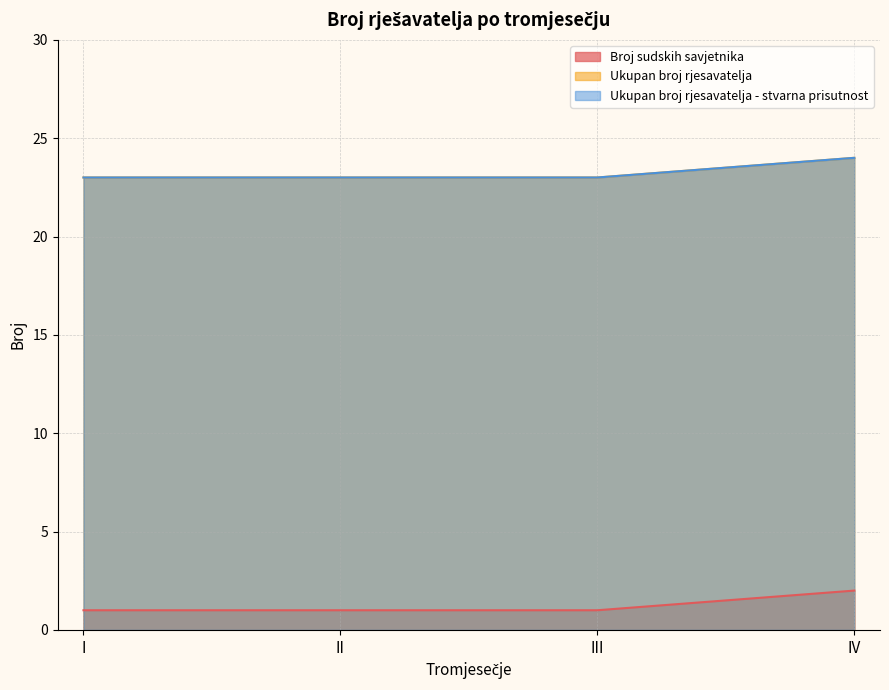

How many data points in Ukupan broj rjesavatelja - stvarna prisutnost are above 23?

1